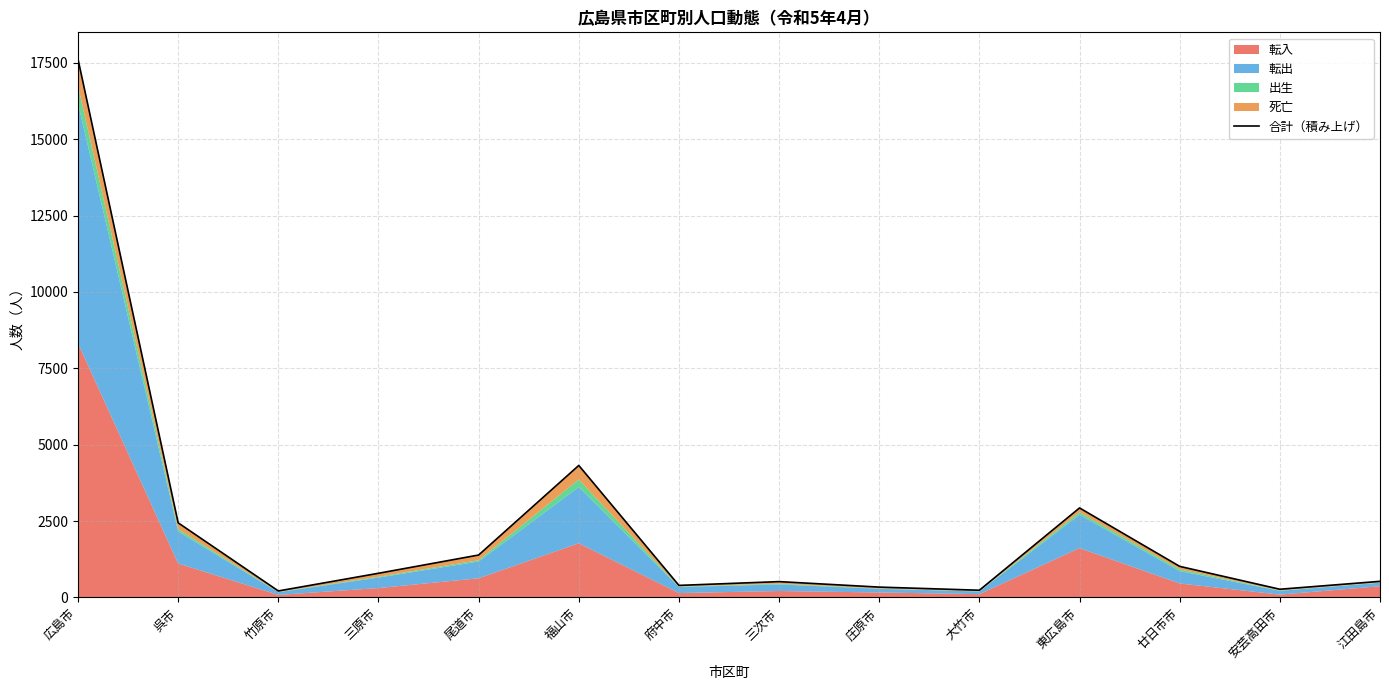

What is the change in value from 府中市 to 廿日市市?

+623